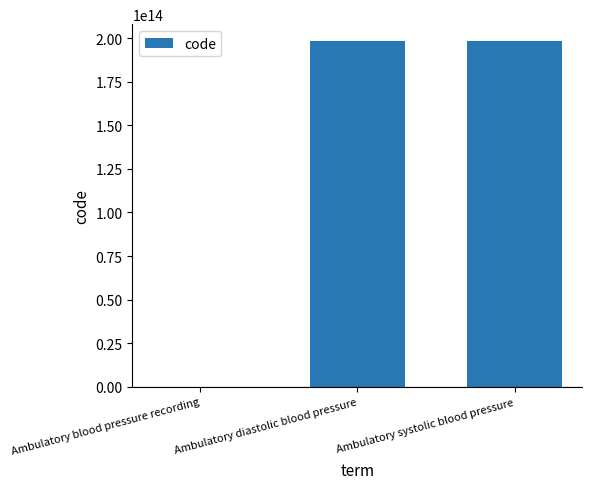

The value at Ambulatory systolic blood pressure is 258064269805992. True or false?

False